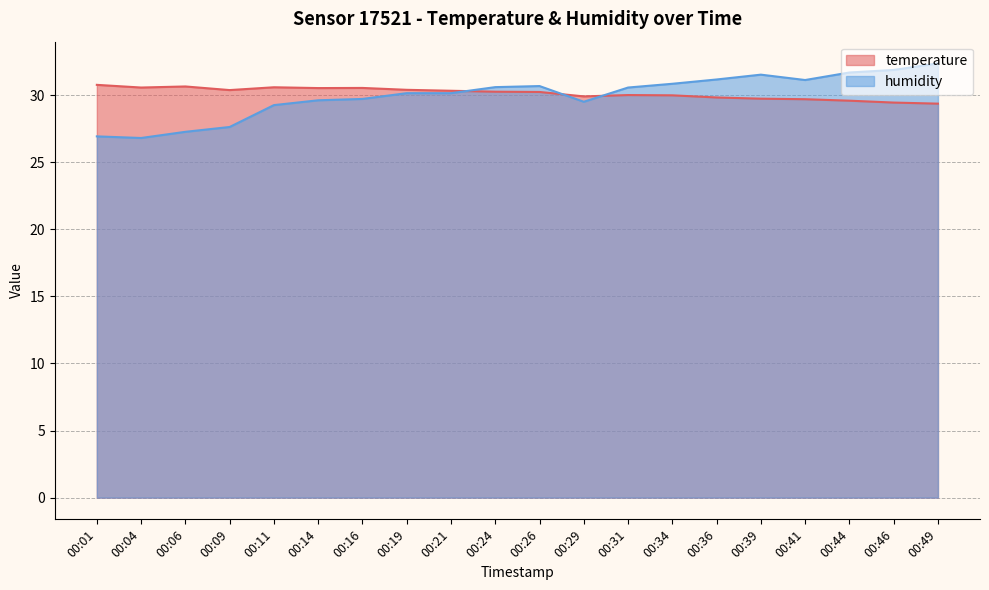

Where is humidity nearest to the value 29?

00:11